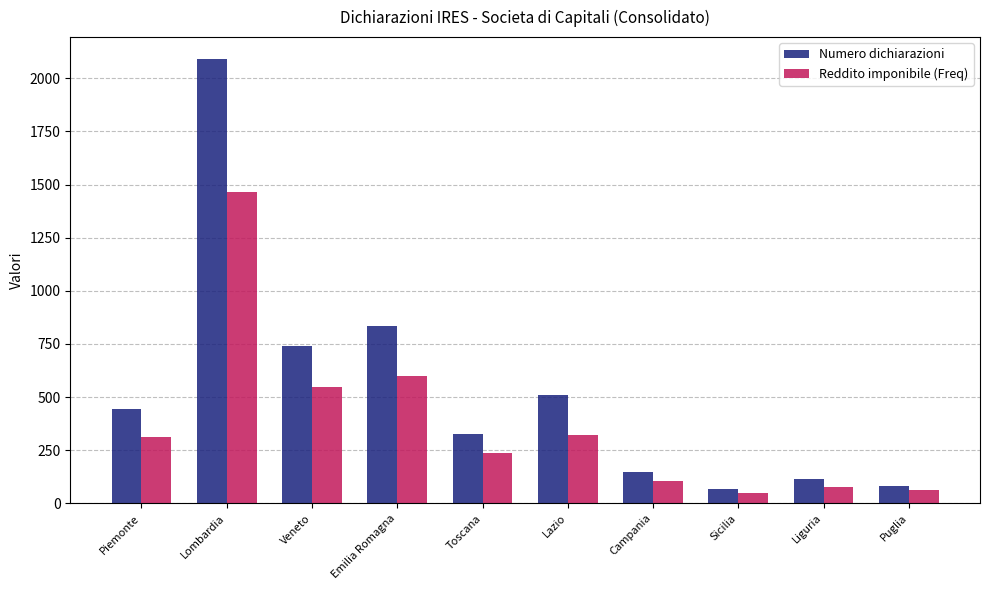

How many values in the Reddito imponibile (Freq) series are below 312?

5